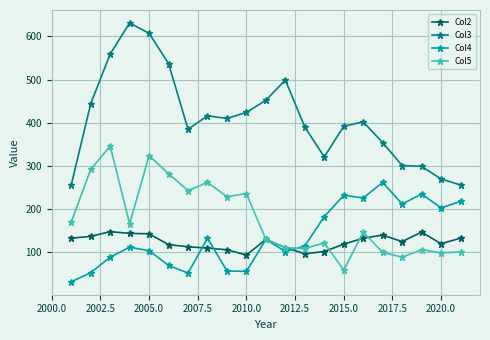

True or false: Col4 and Col3 intersect in this chart.

False